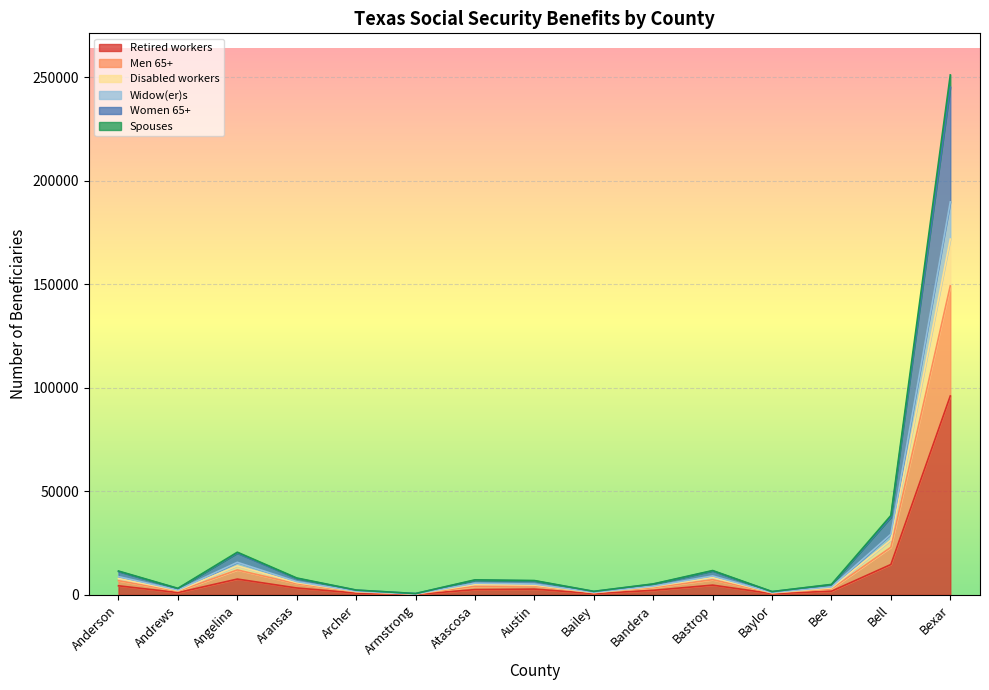

True or false: Disabled workers and Men 65+ intersect in this chart.

False